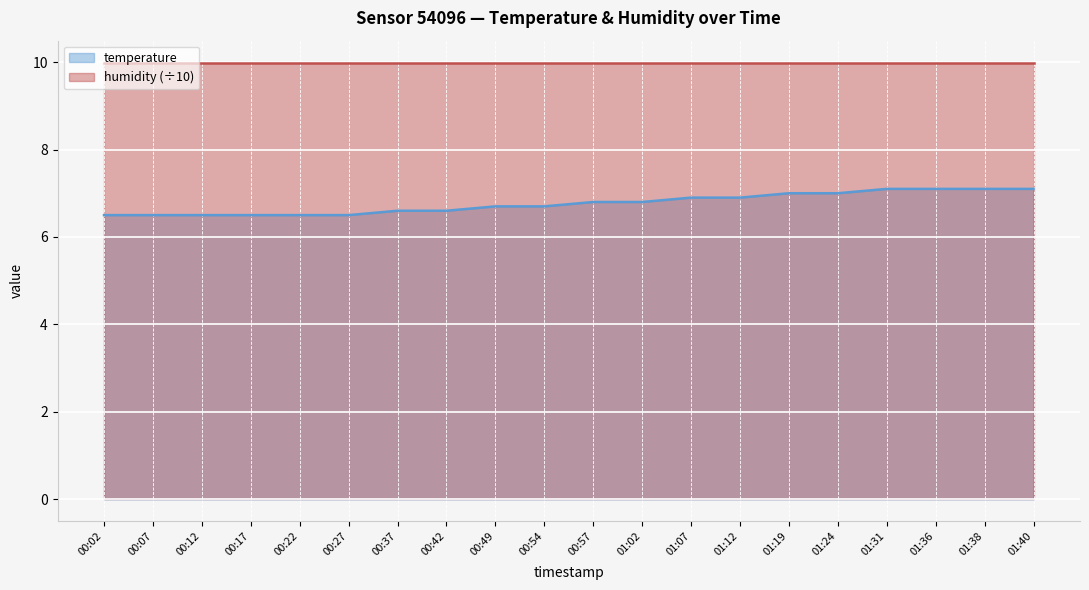

How many lines are shown in the chart?

2